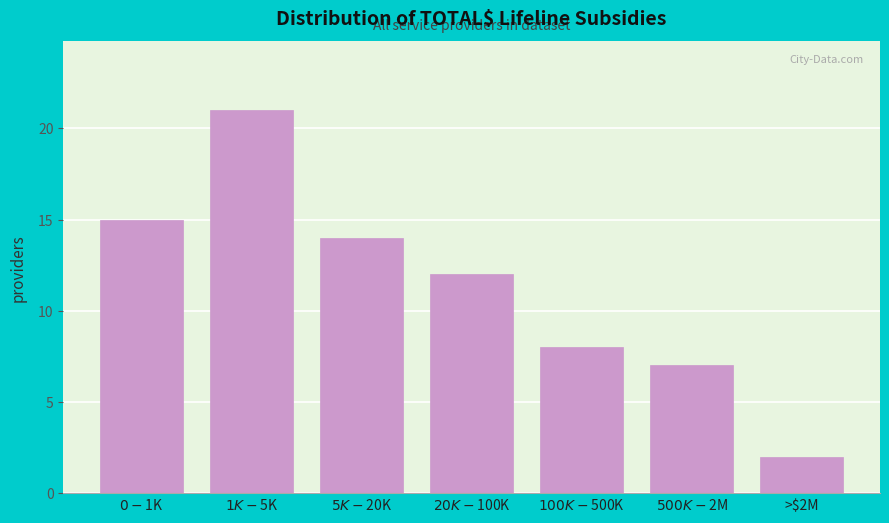

Reading left to right, list all the values displayed in this chart.

15	21	14	12	8	7	2